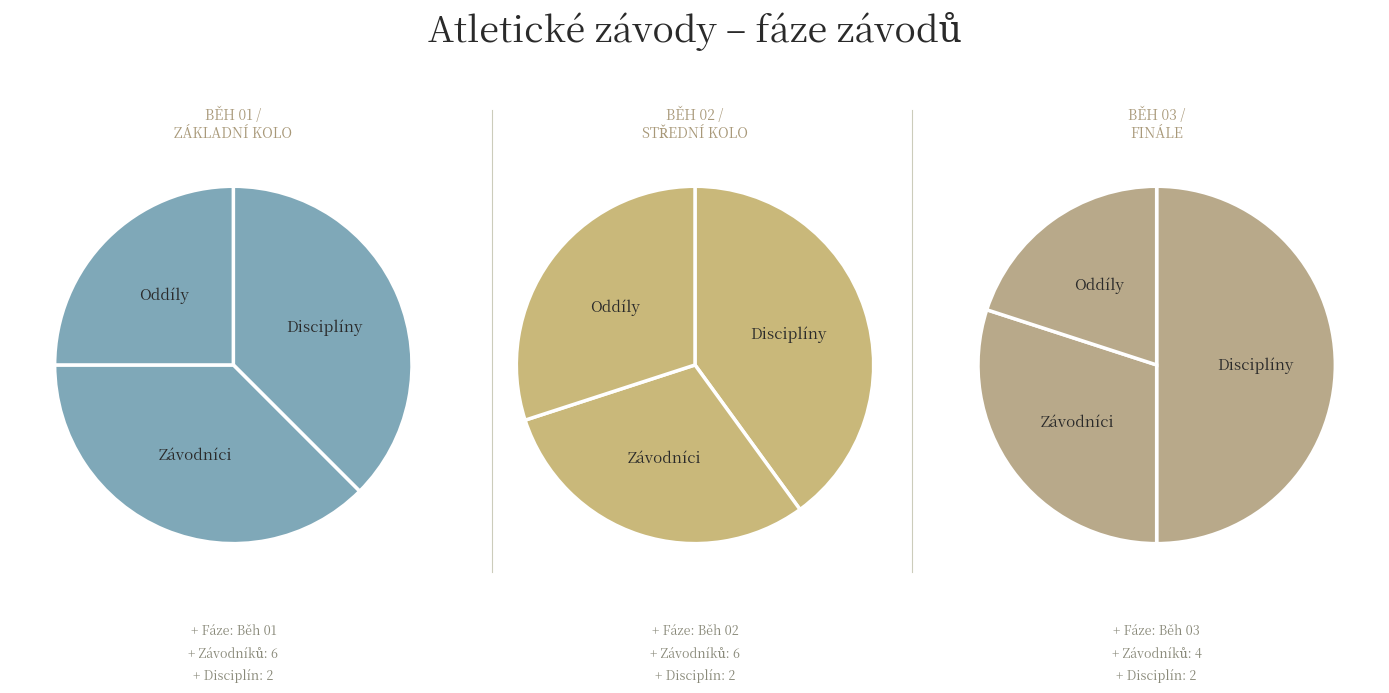

Does Běh 03 represent more than half of the total?

No